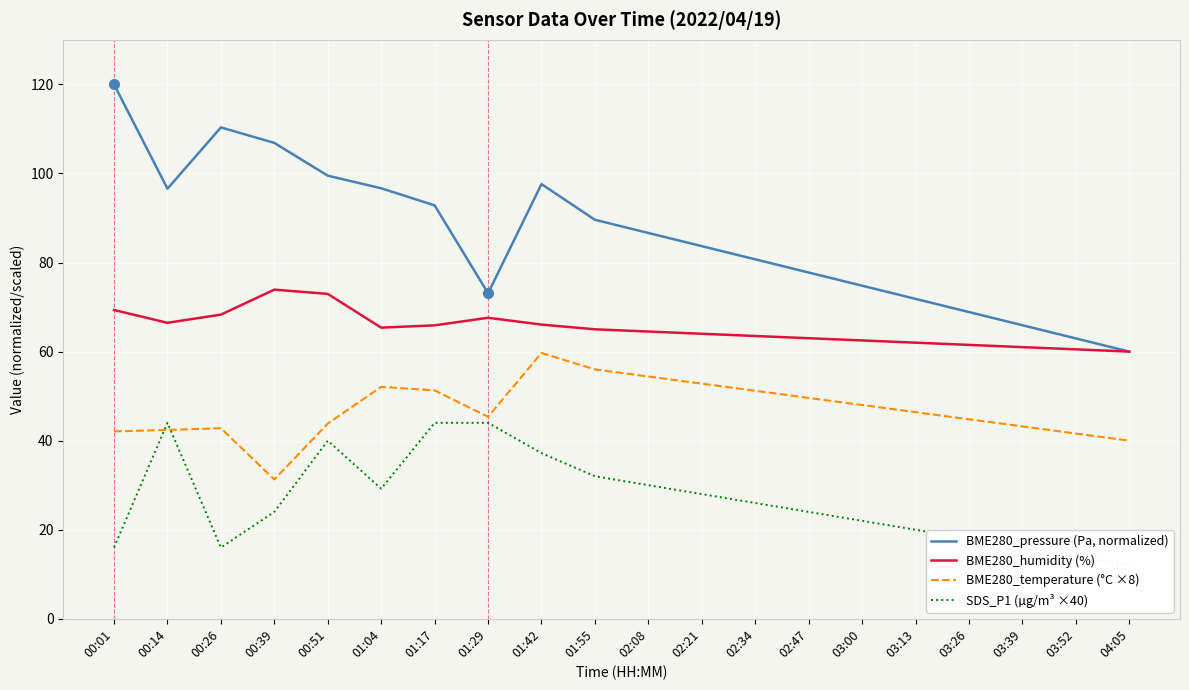

Reading right to left, transcribe all the data shown in this chart.

BME280_pressure (Pa, normalized): 60.0	63.0	65.9	68.9	71.8	74.8	77.8	80.7	83.7	86.6	89.6	97.6	73.1	92.8	96.7	99.5	106.9	110.3	96.6	120.0
BME280_humidity (%): 60.0	60.5	61.0	61.5	62.0	62.5	63.0	63.5	64.0	64.5	65.0	66.1	67.6	65.9	65.4	73.0	73.9	68.3	66.5	69.3
BME280_temperature (°C ×8): 40.0	41.6	43.2	44.8	46.4	48.0	49.6	51.2	52.8	54.4	56.0	59.7	45.4	51.3	52.1	43.8	31.3	42.8	42.4	42.1
SDS_P1 (µg/m³ ×40): 12.0	14.0	16.0	18.0	20.0	22.0	24.0	26.0	28.0	30.0	32.0	37.2	44.0	44.0	29.2	40.0	24.0	16.0	44.0	16.0